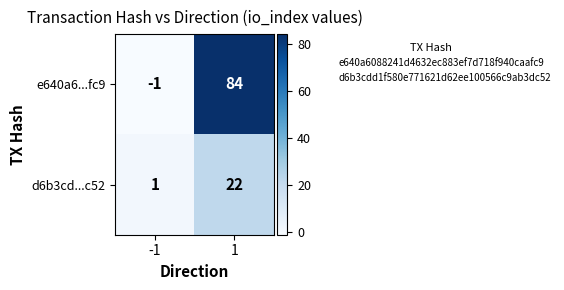

Between -1 and 1, which series saw the biggest shift?

e640a6...fc9